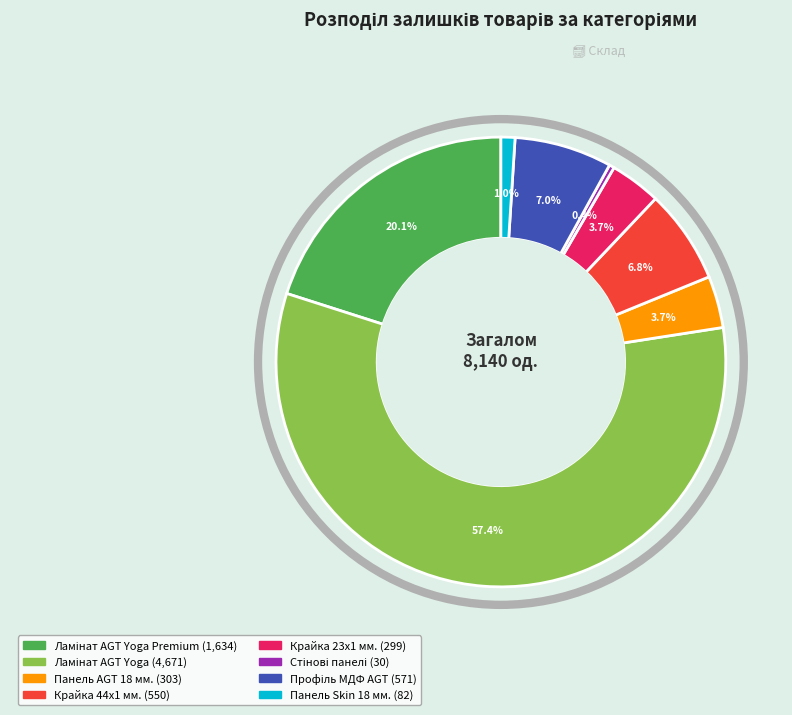

Count the number of slices in the pie.

8